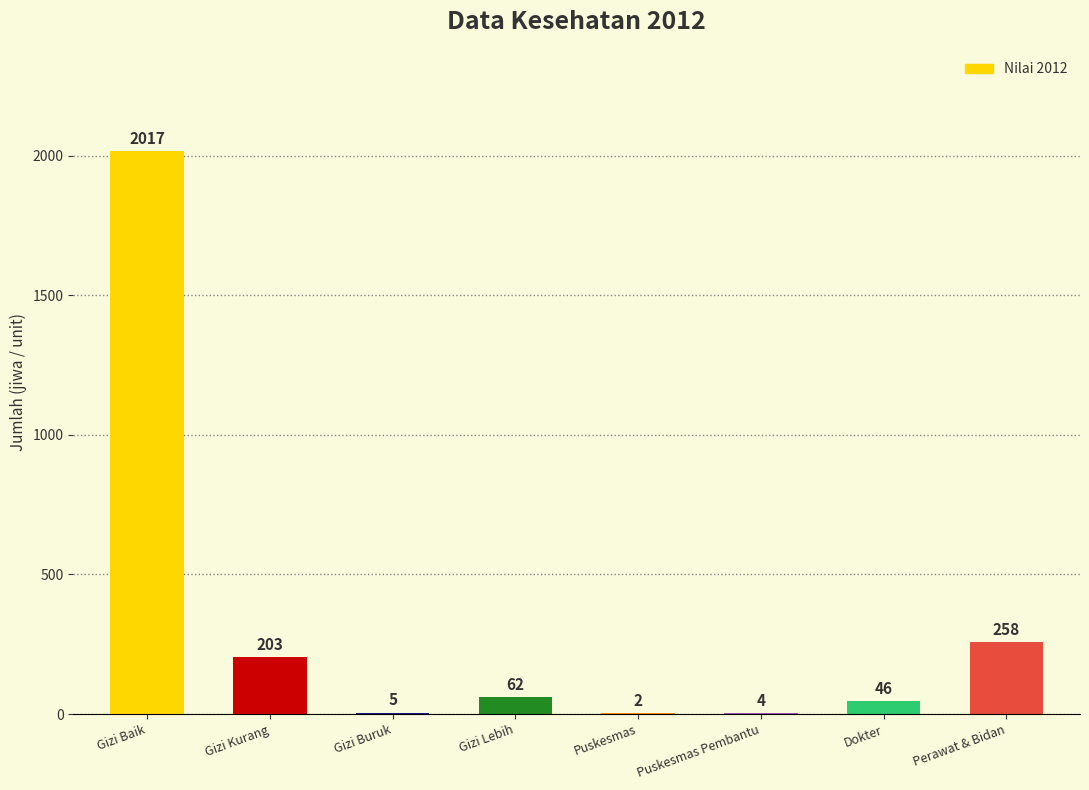

Between Gizi Lebih and Gizi Baik, which is larger?

Gizi Baik